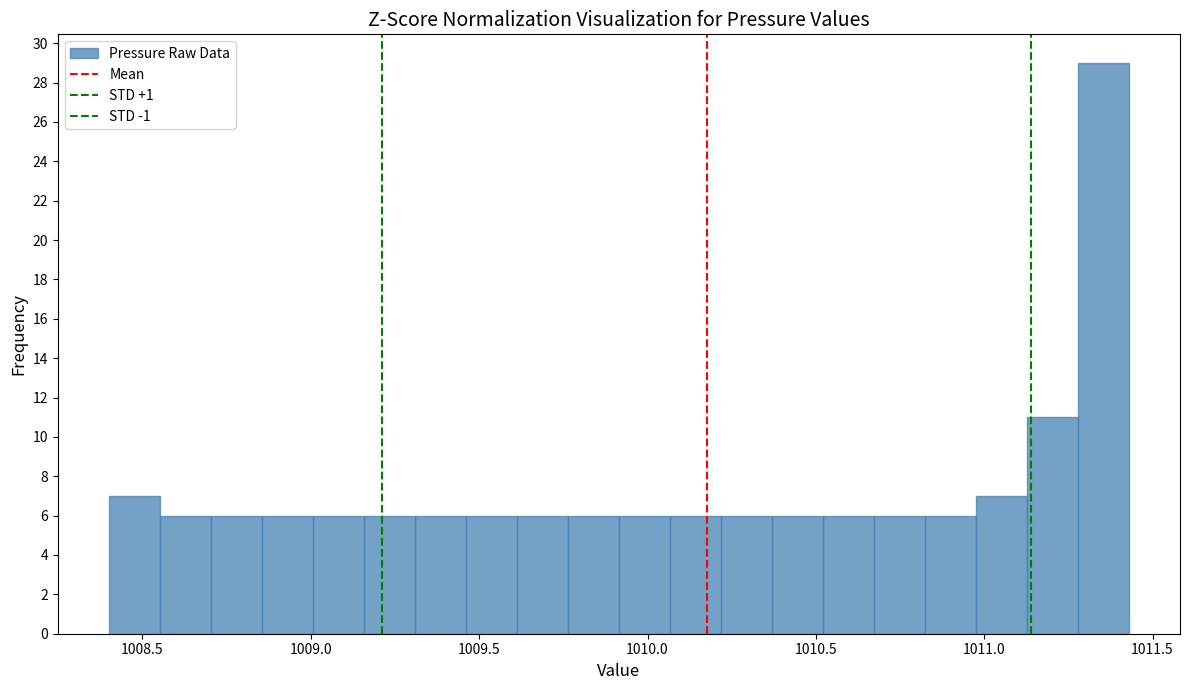

Around what value on the x-axis is the tallest bar? Give the approximate position of its centre, as read against the axis.

1011.35